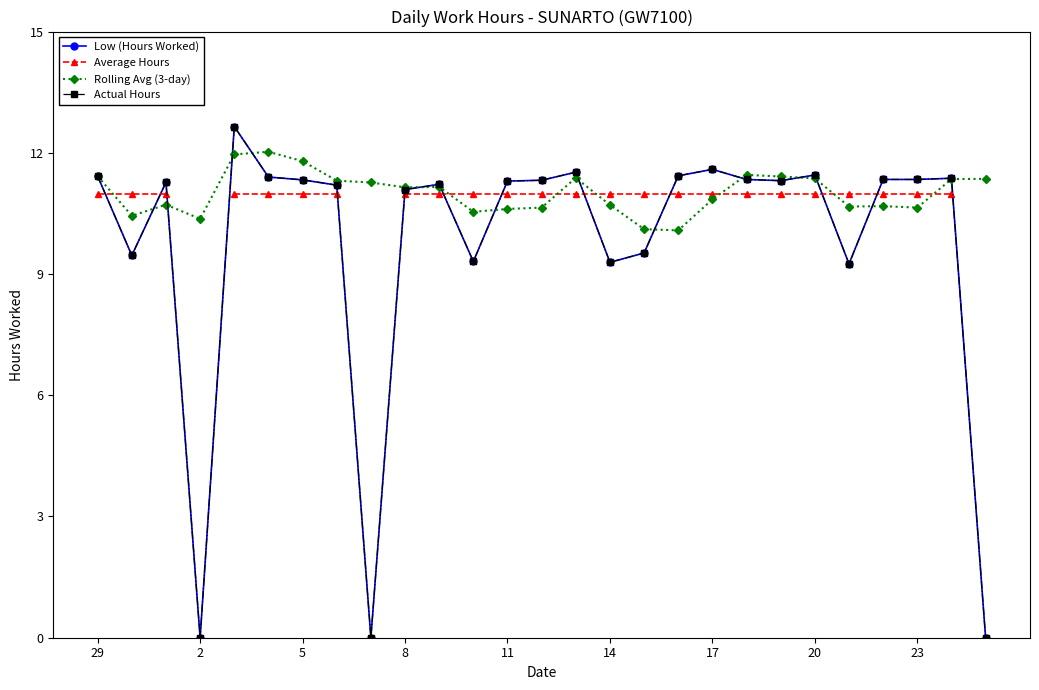

At which label does Actual Hours first exceed 11?

29